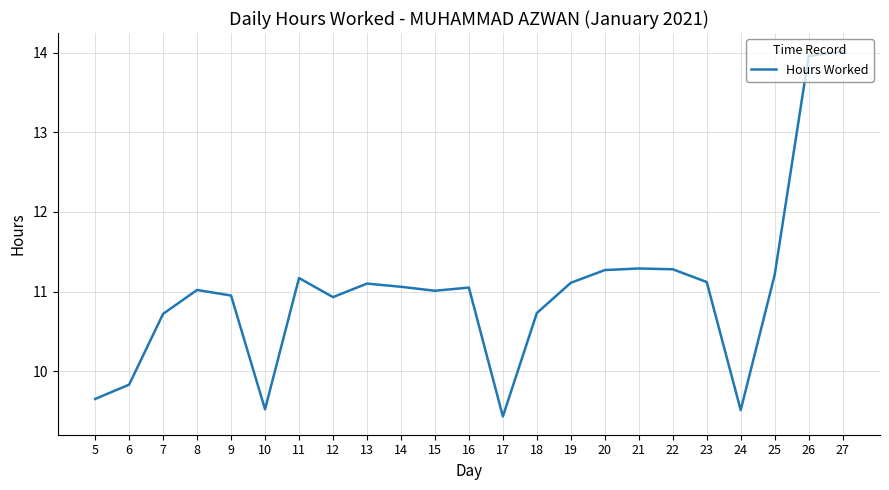

Which category has the lowest value across all series?

17